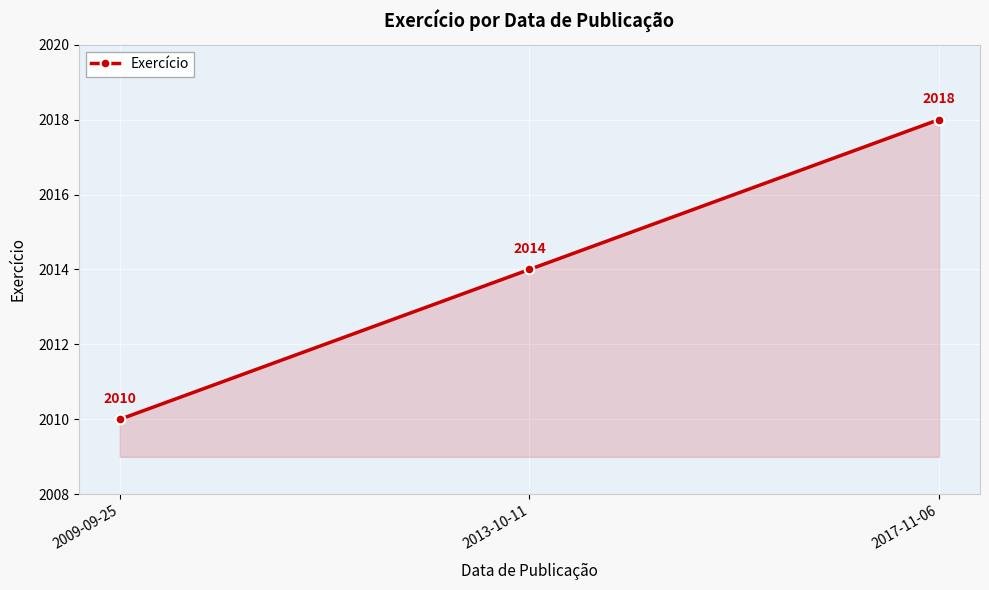

Reading right to left, what are all the values shown in this chart?

2017-11-06=2018	2013-10-11=2014	2009-09-25=2010